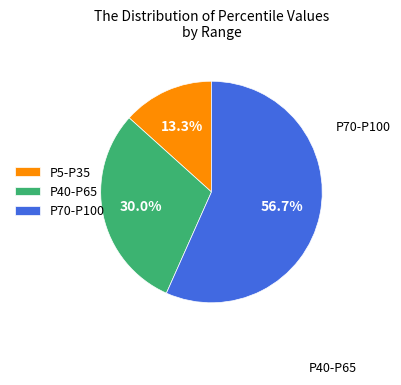

Rank the categories by value from highest to lowest.

P70-P100, P40-P65, P5-P35